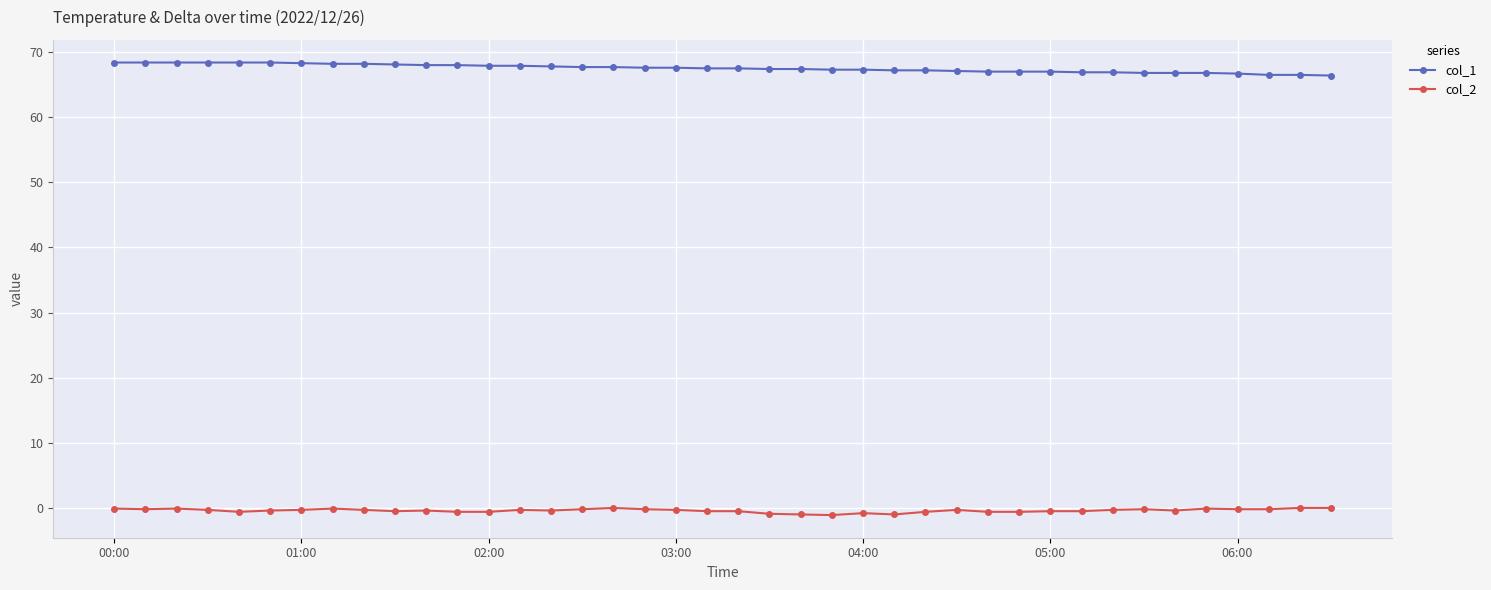

What is the maximum value shown in the chart?

68.4